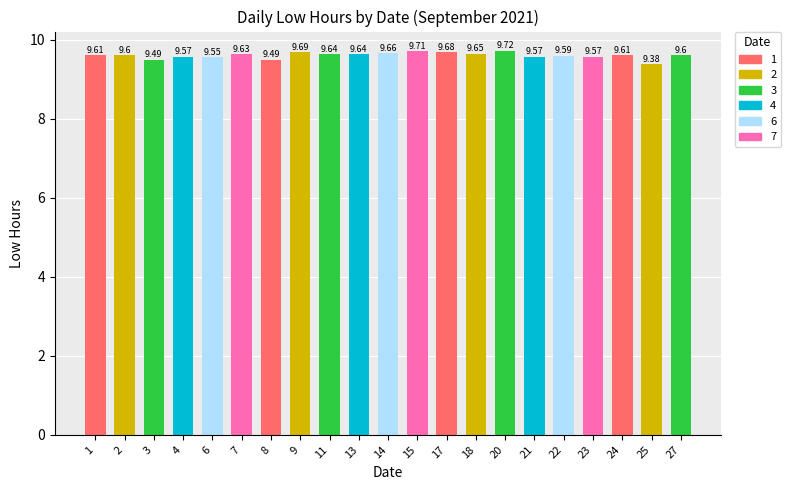

At which label is the value closest to 9?

25